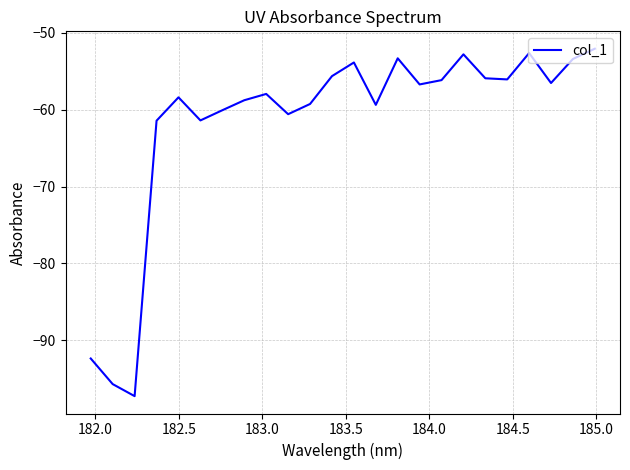

What is the difference between the maximum and minimum values?

45.2